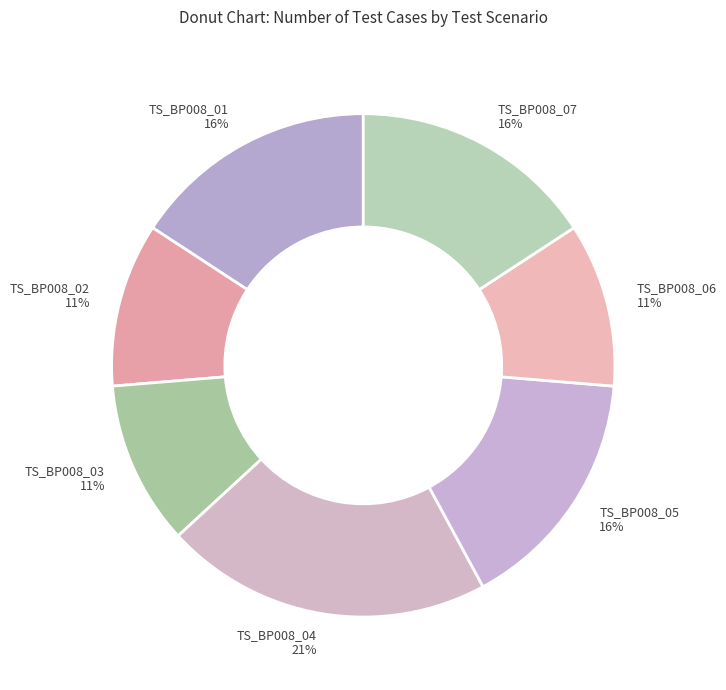

Is there any slice that represents more than half of the pie?

No